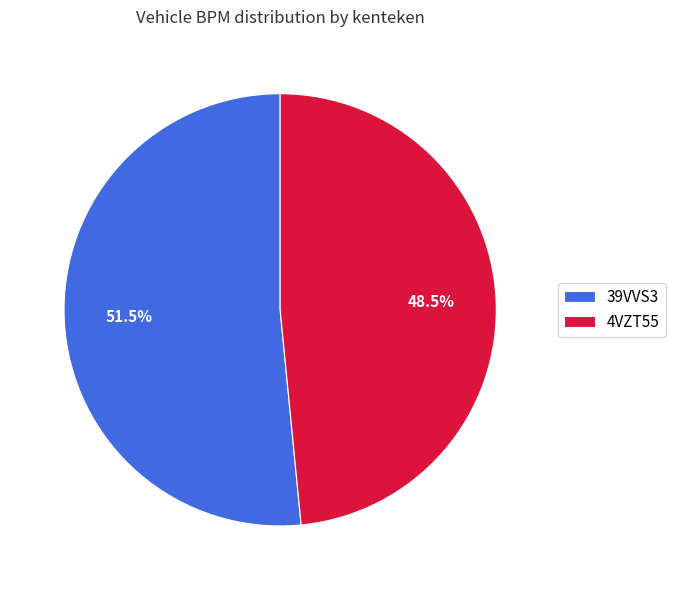

How much of the chart is everything except 39VVS3?

48.5%